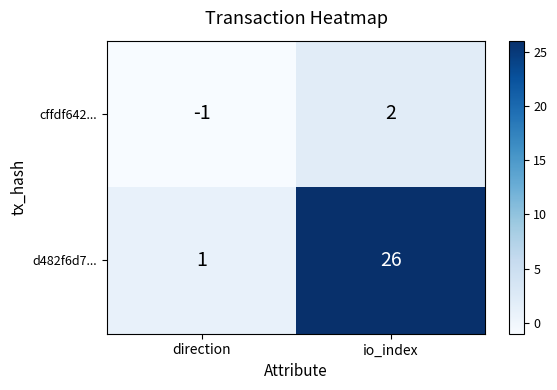

Reading right to left, list all the values displayed in this chart.

cffdf642...: 2	-1
d482f6d7...: 26	1